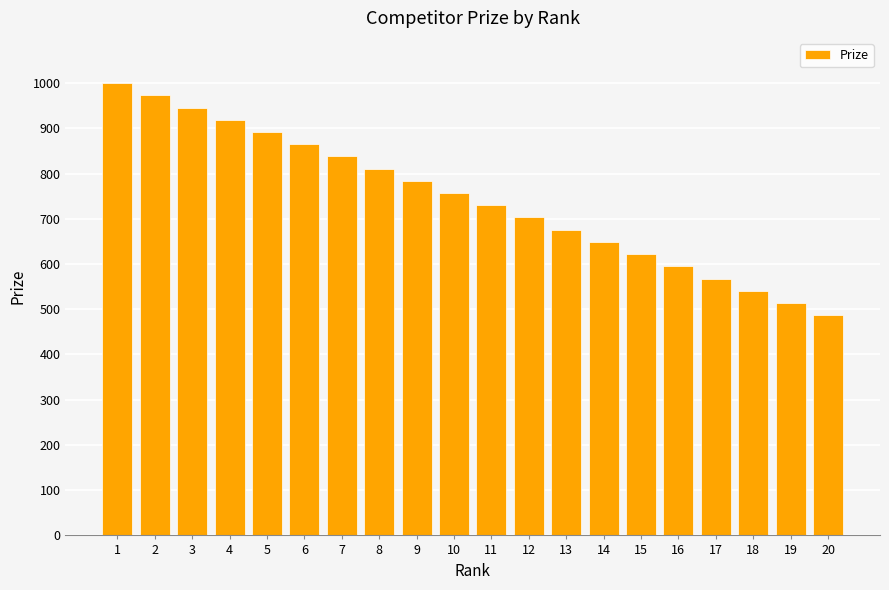

What is the average value?

744